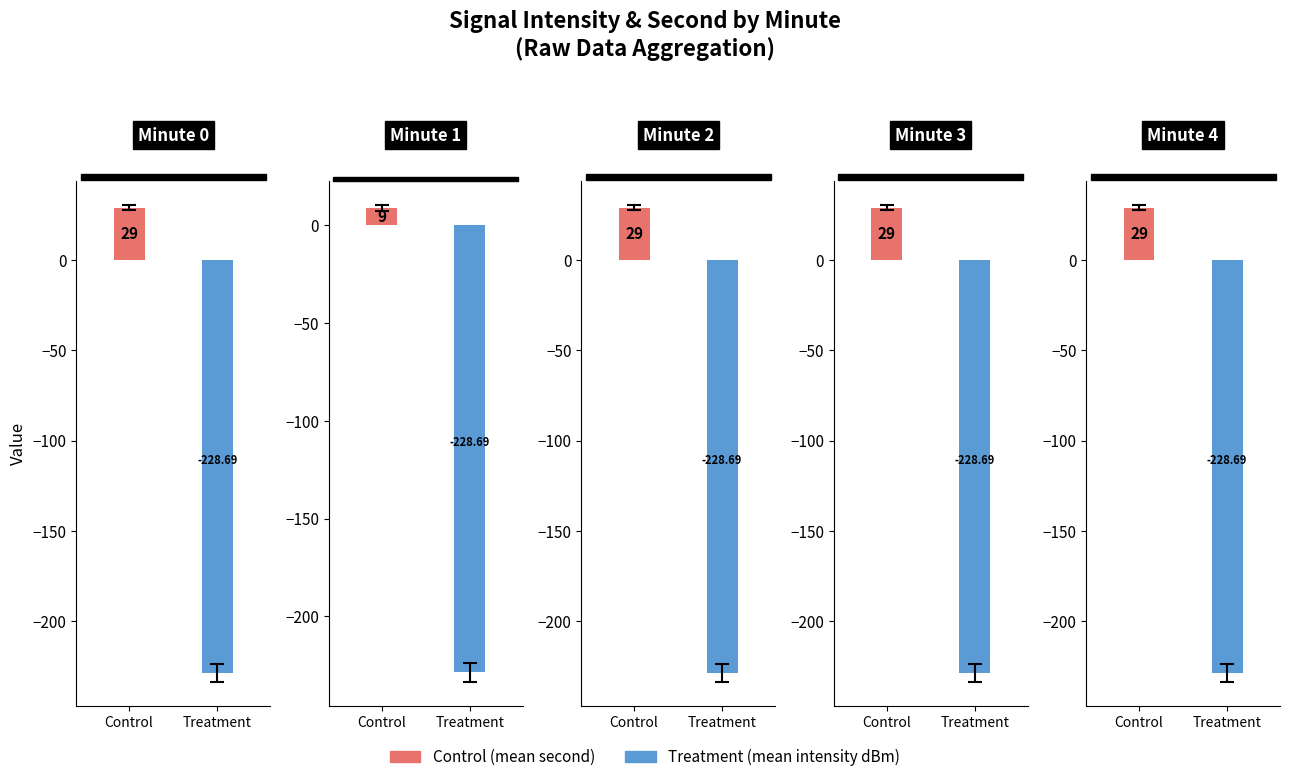

True or false: second has a value of 9.7 at 0.

False